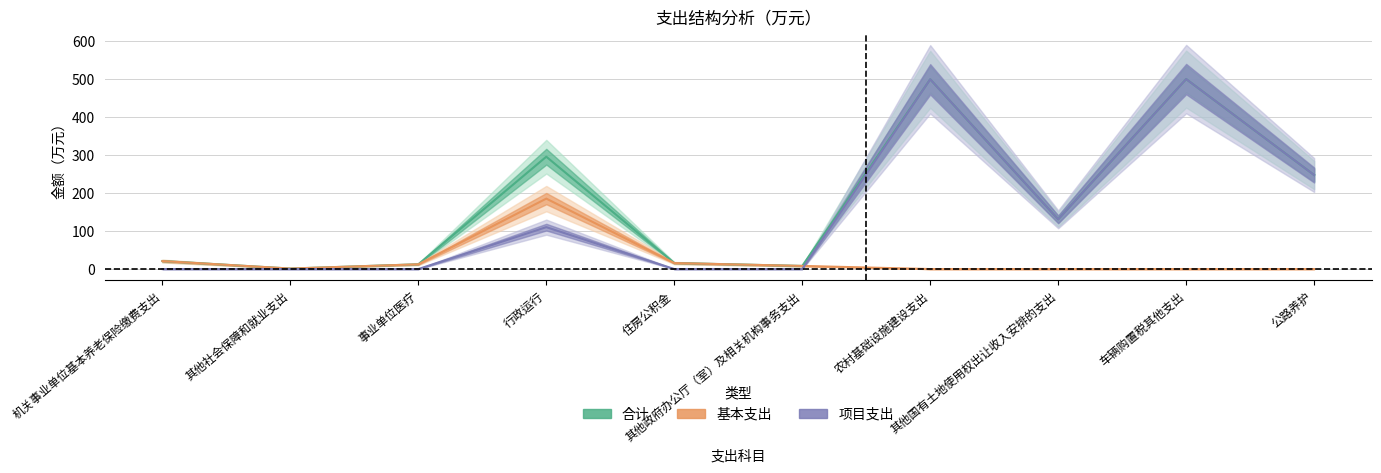

Rank the categories by 项目支出 value from lowest to highest.

机关事业单位基本养老保险缴费支出, 其他社会保障和就业支出, 事业单位医疗, 住房公积金, 其他政府办公厅（室）及相关机构事务支出, 行政运行, 其他国有土地使用权出让收入安排的支出, 公路养护, 农村基础设施建设支出, 车辆购置税其他支出